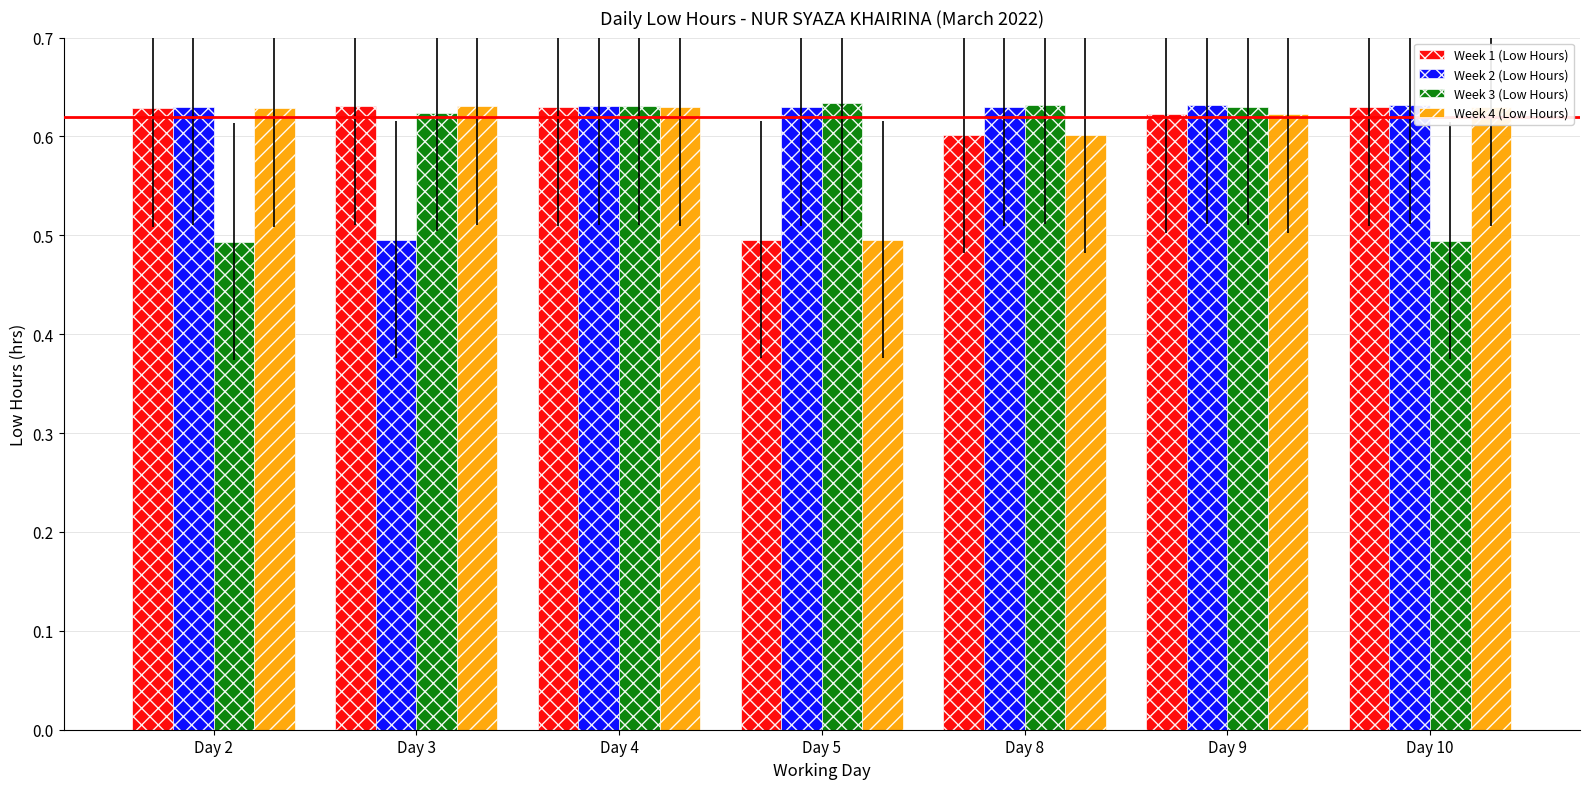

Count the Week 2 (Low Hours) values in the range 0 to 1.

7